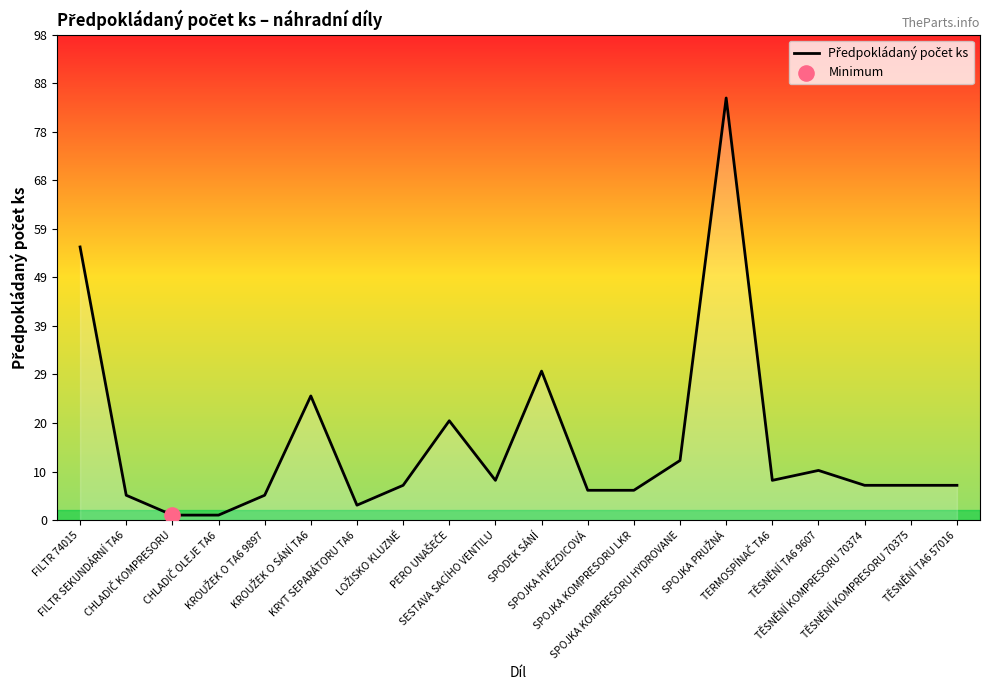

What is the maximum value shown in the chart?

85